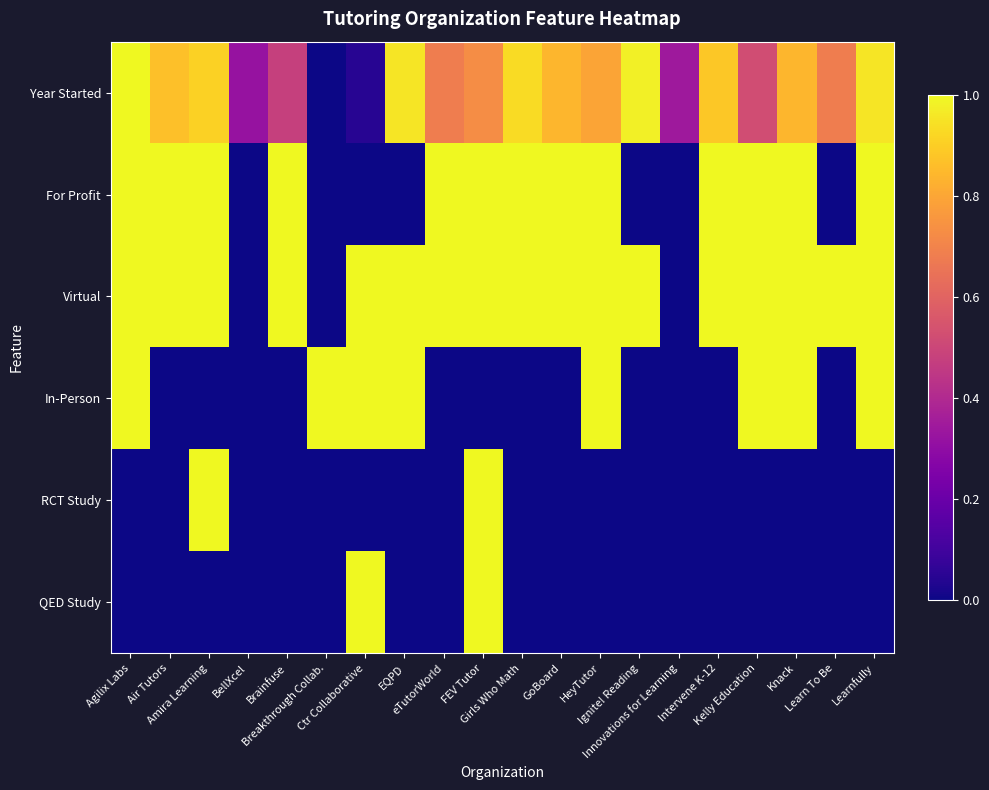

Between Ctr Collaborative and Agilix Labs, which is larger?

Agilix Labs